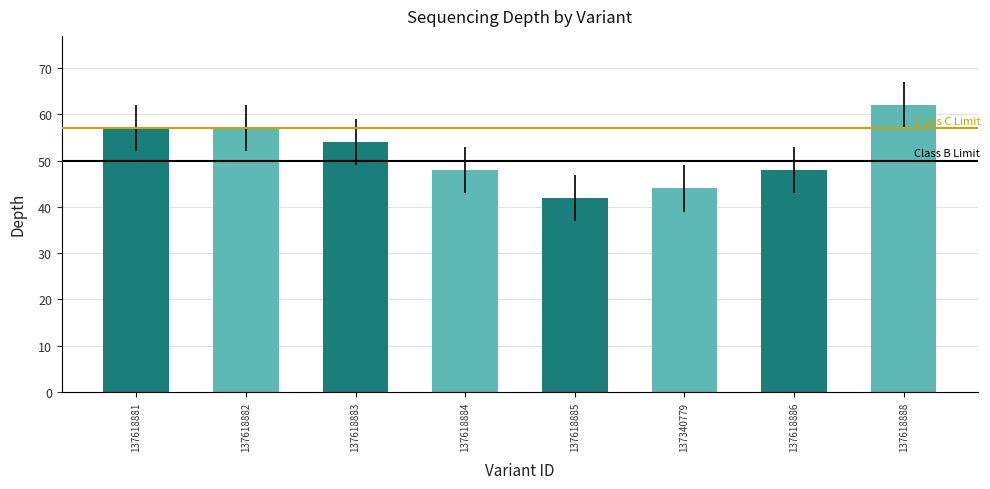

What is the difference between the maximum and second lowest values?

18